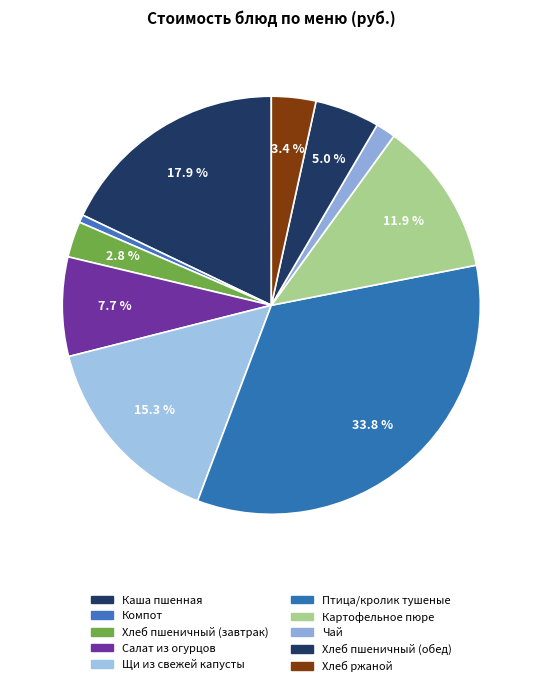

How many segments does this pie chart have?

10